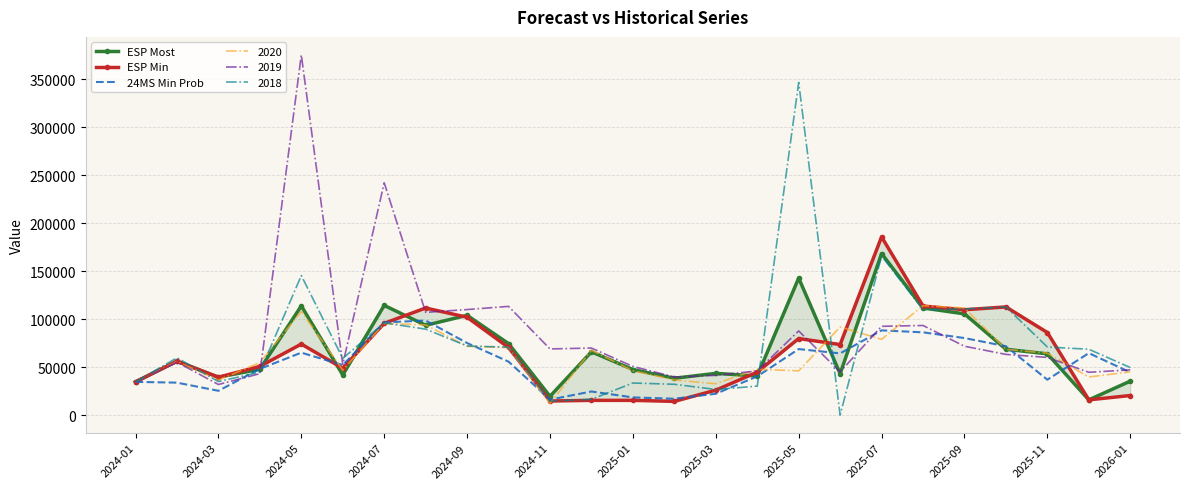

The value of 2019 at 2025-03 is 41593.5. True or false?

True